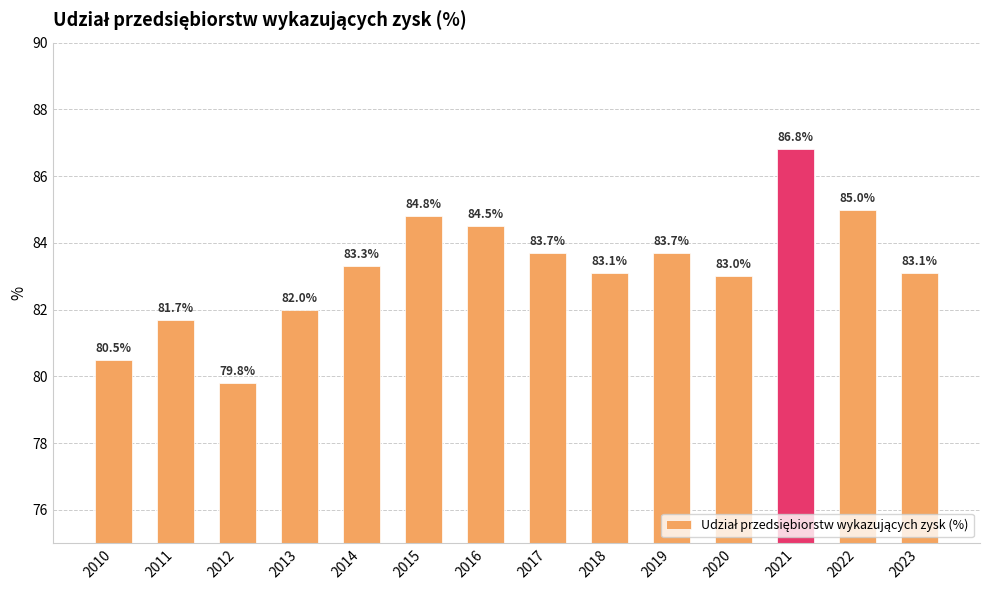

What is the difference between the second highest and minimum values?

5.2